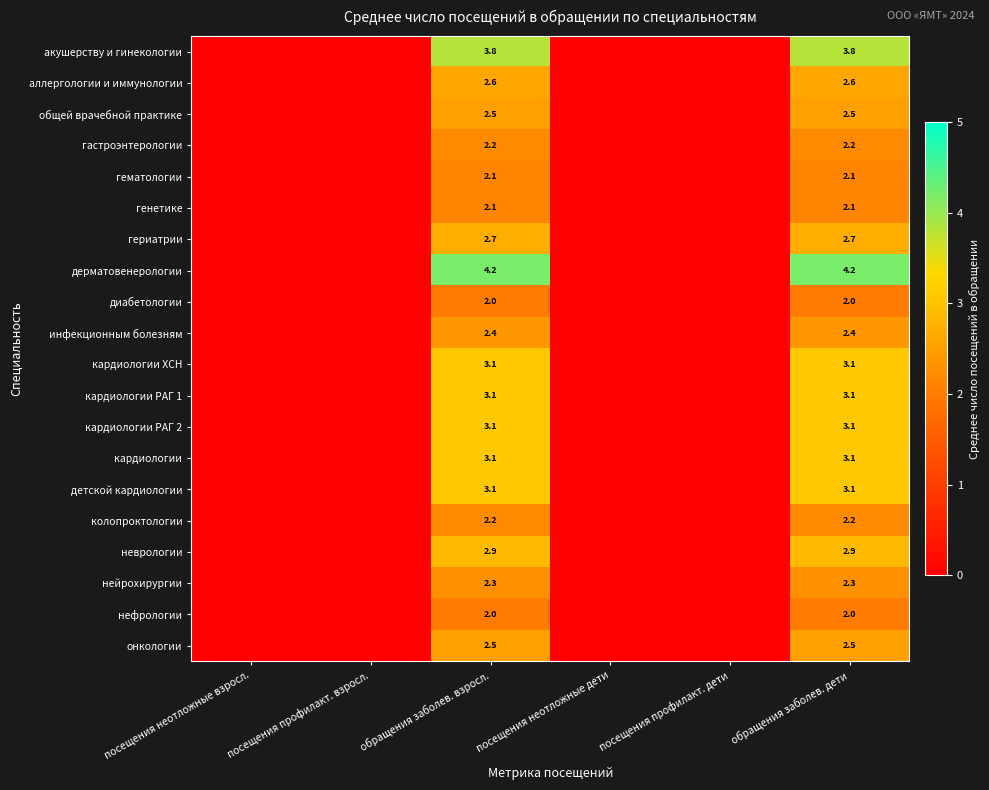

The неврологии series shows 4.6 at обращения заболев. дети. True or false?

False